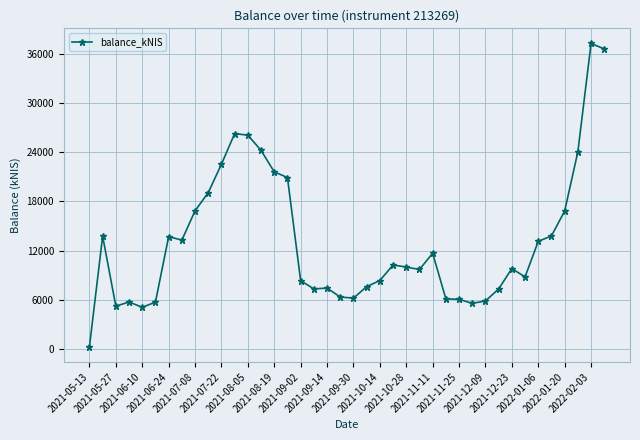

What is the maximum value shown in the chart?

37245.8